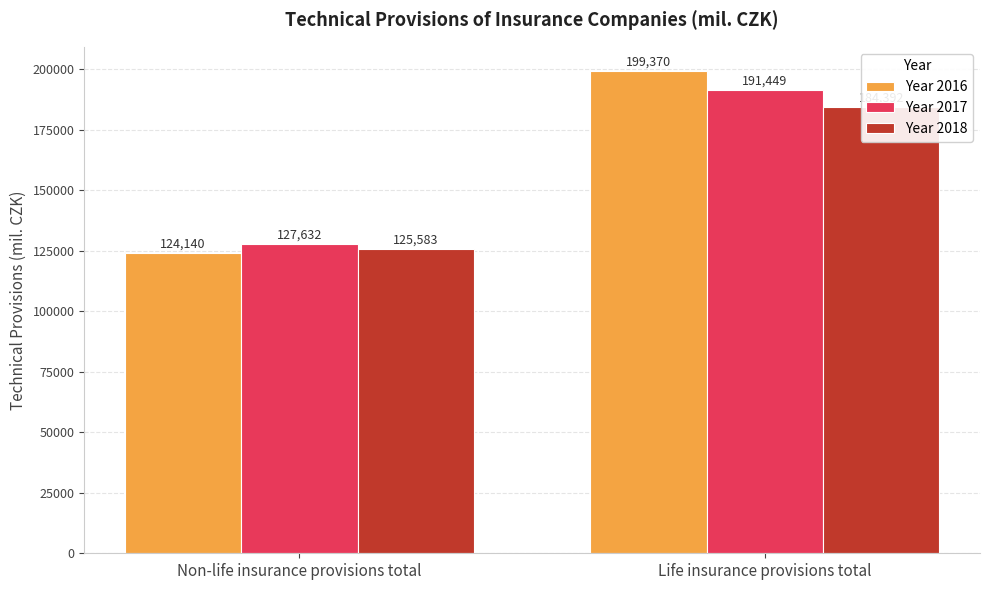

True or false: Year 2017 has a value of 197430 at Non-life insurance provisions total.

False